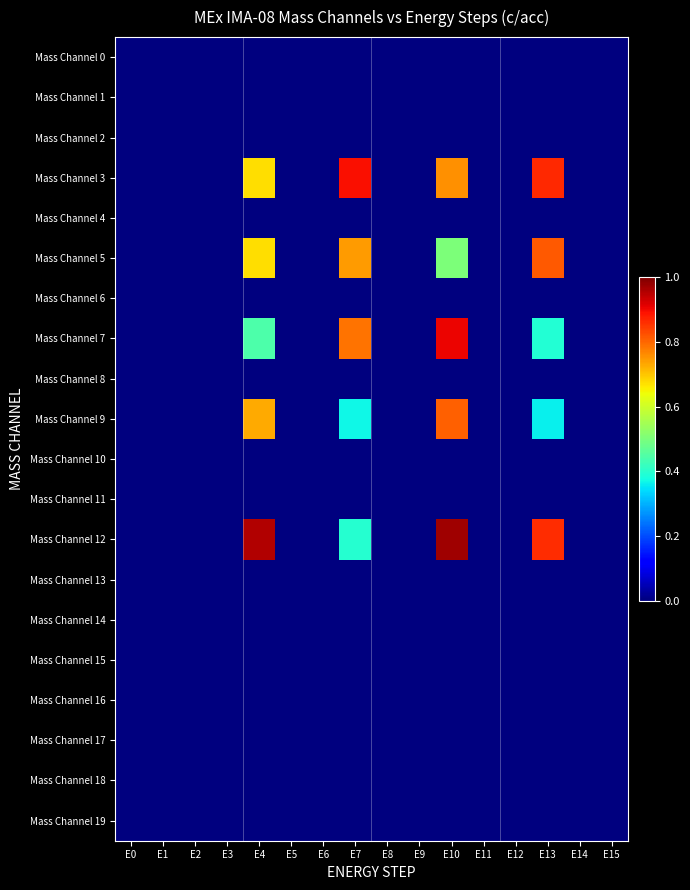

Reading left to right, transcribe all the data shown in this chart.

Mass Channel 0: E0=0.0	E1=0.0	E2=0.0	E3=0.0	E4=0.0	E5=0.0	E6=0.0	E7=0.0	E8=0.0	E9=0.0	E10=0.0	E11=0.0	E12=0.0	E13=0.0	E14=0.0	E15=0.0
Mass Channel 1: E0=0.0	E1=0.0	E2=0.0	E3=0.0	E4=0.0	E5=0.0	E6=0.0	E7=0.0	E8=0.0	E9=0.0	E10=0.0	E11=0.0	E12=0.0	E13=0.0	E14=0.0	E15=0.0
Mass Channel 2: E0=0.0	E1=0.0	E2=0.0	E3=0.0	E4=0.0	E5=0.0	E6=0.0	E7=0.0	E8=0.0	E9=0.0	E10=0.0	E11=0.0	E12=0.0	E13=0.0	E14=0.0	E15=0.0
Mass Channel 3: E0=0.0	E1=0.0	E2=0.0	E3=0.0	E4=0.7	E5=0.0	E6=0.0	E7=0.9	E8=0.0	E9=0.0	E10=0.8	E11=0.0	E12=0.0	E13=0.9	E14=0.0	E15=0.0
Mass Channel 4: E0=0.0	E1=0.0	E2=0.0	E3=0.0	E4=0.0	E5=0.0	E6=0.0	E7=0.0	E8=0.0	E9=0.0	E10=0.0	E11=0.0	E12=0.0	E13=0.0	E14=0.0	E15=0.0
Mass Channel 5: E0=0.0	E1=0.0	E2=0.0	E3=0.0	E4=0.7	E5=0.0	E6=0.0	E7=0.7	E8=0.0	E9=0.0	E10=0.5	E11=0.0	E12=0.0	E13=0.8	E14=0.0	E15=0.0
Mass Channel 6: E0=0.0	E1=0.0	E2=0.0	E3=0.0	E4=0.0	E5=0.0	E6=0.0	E7=0.0	E8=0.0	E9=0.0	E10=0.0	E11=0.0	E12=0.0	E13=0.0	E14=0.0	E15=0.0
Mass Channel 7: E0=0.0	E1=0.0	E2=0.0	E3=0.0	E4=0.4	E5=0.0	E6=0.0	E7=0.8	E8=0.0	E9=0.0	E10=0.9	E11=0.0	E12=0.0	E13=0.4	E14=0.0	E15=0.0
Mass Channel 8: E0=0.0	E1=0.0	E2=0.0	E3=0.0	E4=0.0	E5=0.0	E6=0.0	E7=0.0	E8=0.0	E9=0.0	E10=0.0	E11=0.0	E12=0.0	E13=0.0	E14=0.0	E15=0.0
Mass Channel 9: E0=0.0	E1=0.0	E2=0.0	E3=0.0	E4=0.7	E5=0.0	E6=0.0	E7=0.4	E8=0.0	E9=0.0	E10=0.8	E11=0.0	E12=0.0	E13=0.4	E14=0.0	E15=0.0
Mass Channel 10: E0=0.0	E1=0.0	E2=0.0	E3=0.0	E4=0.0	E5=0.0	E6=0.0	E7=0.0	E8=0.0	E9=0.0	E10=0.0	E11=0.0	E12=0.0	E13=0.0	E14=0.0	E15=0.0
Mass Channel 11: E0=0.0	E1=0.0	E2=0.0	E3=0.0	E4=0.0	E5=0.0	E6=0.0	E7=0.0	E8=0.0	E9=0.0	E10=0.0	E11=0.0	E12=0.0	E13=0.0	E14=0.0	E15=0.0
Mass Channel 12: E0=0.0	E1=0.0	E2=0.0	E3=0.0	E4=1.0	E5=0.0	E6=0.0	E7=0.4	E8=0.0	E9=0.0	E10=1.0	E11=0.0	E12=0.0	E13=0.9	E14=0.0	E15=0.0
Mass Channel 13: E0=0.0	E1=0.0	E2=0.0	E3=0.0	E4=0.0	E5=0.0	E6=0.0	E7=0.0	E8=0.0	E9=0.0	E10=0.0	E11=0.0	E12=0.0	E13=0.0	E14=0.0	E15=0.0
Mass Channel 14: E0=0.0	E1=0.0	E2=0.0	E3=0.0	E4=0.0	E5=0.0	E6=0.0	E7=0.0	E8=0.0	E9=0.0	E10=0.0	E11=0.0	E12=0.0	E13=0.0	E14=0.0	E15=0.0
Mass Channel 15: E0=0.0	E1=0.0	E2=0.0	E3=0.0	E4=0.0	E5=0.0	E6=0.0	E7=0.0	E8=0.0	E9=0.0	E10=0.0	E11=0.0	E12=0.0	E13=0.0	E14=0.0	E15=0.0
Mass Channel 16: E0=0.0	E1=0.0	E2=0.0	E3=0.0	E4=0.0	E5=0.0	E6=0.0	E7=0.0	E8=0.0	E9=0.0	E10=0.0	E11=0.0	E12=0.0	E13=0.0	E14=0.0	E15=0.0
Mass Channel 17: E0=0.0	E1=0.0	E2=0.0	E3=0.0	E4=0.0	E5=0.0	E6=0.0	E7=0.0	E8=0.0	E9=0.0	E10=0.0	E11=0.0	E12=0.0	E13=0.0	E14=0.0	E15=0.0
Mass Channel 18: E0=0.0	E1=0.0	E2=0.0	E3=0.0	E4=0.0	E5=0.0	E6=0.0	E7=0.0	E8=0.0	E9=0.0	E10=0.0	E11=0.0	E12=0.0	E13=0.0	E14=0.0	E15=0.0
Mass Channel 19: E0=0.0	E1=0.0	E2=0.0	E3=0.0	E4=0.0	E5=0.0	E6=0.0	E7=0.0	E8=0.0	E9=0.0	E10=0.0	E11=0.0	E12=0.0	E13=0.0	E14=0.0	E15=0.0